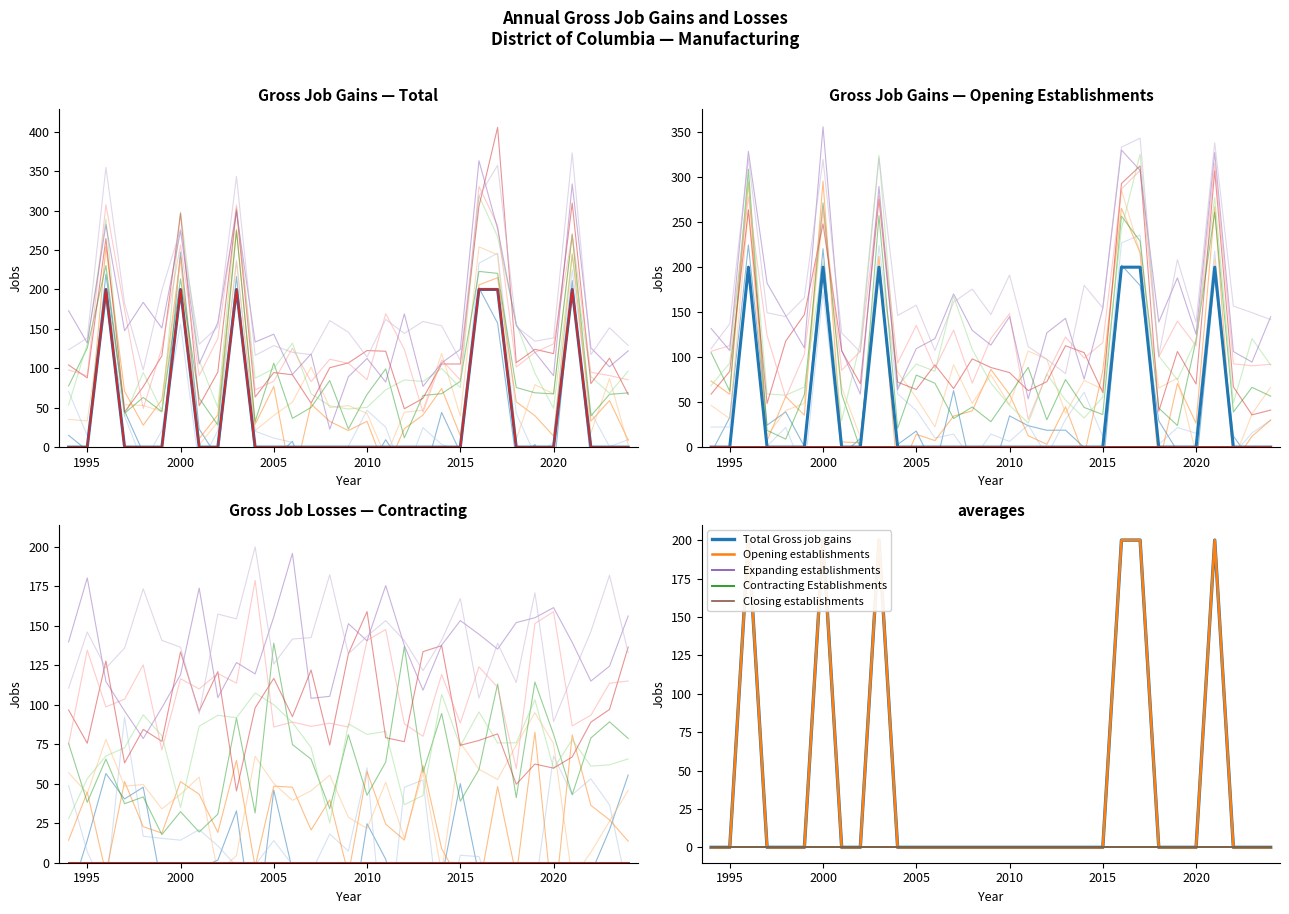

At which category is the sum across all series the highest?

2000